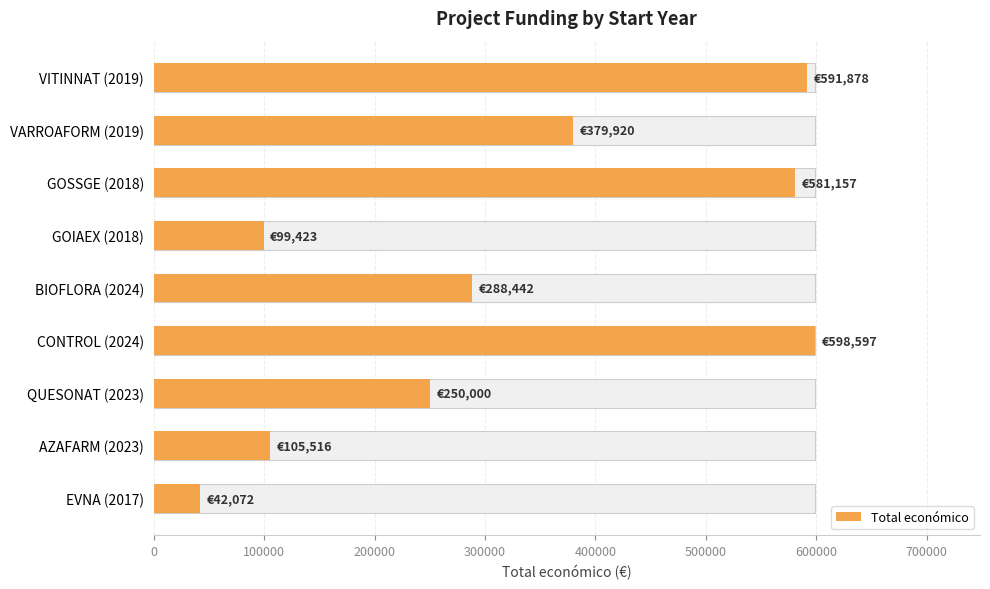

Reading left to right, extract all data points from this chart.

42072	105516	250000	598597	288442	99423	581157	379920	591878